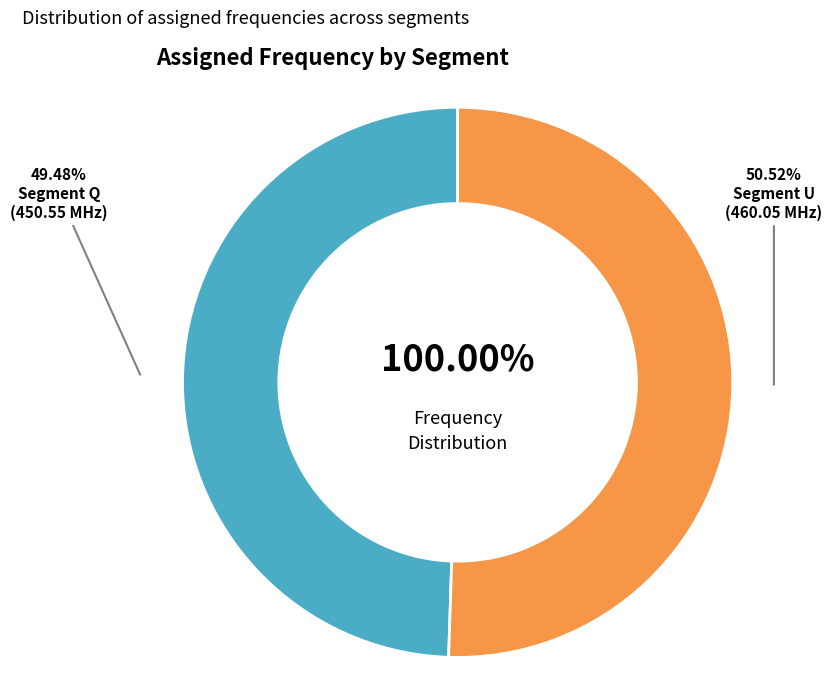

What is the smallest slice in the pie chart?

Q